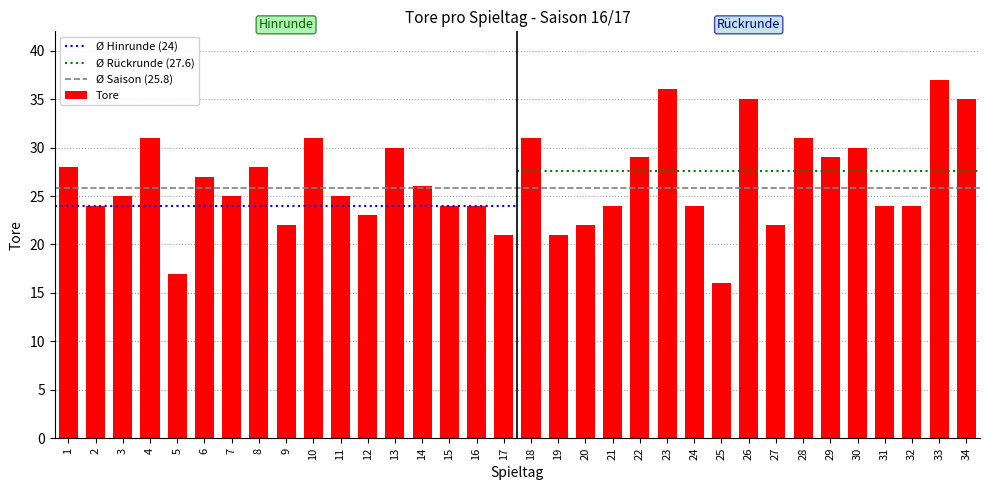

How many bars are there in total?

34